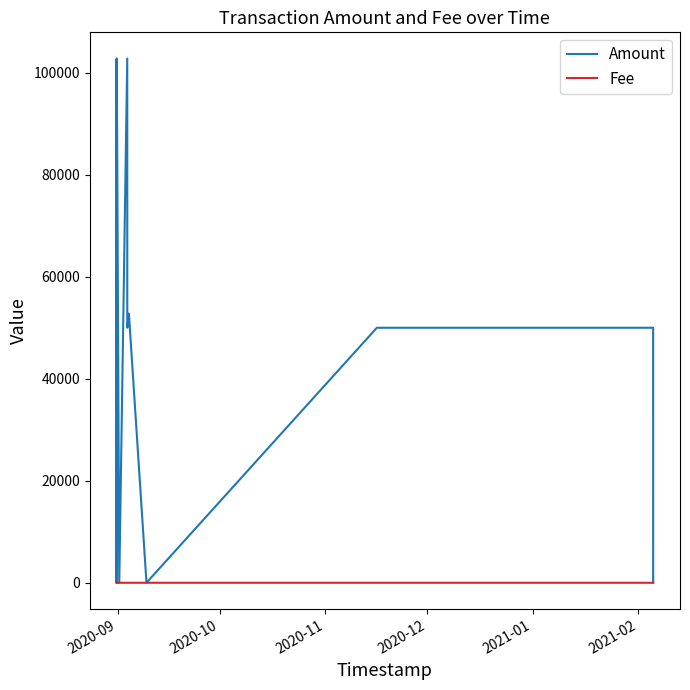

Which series has the largest total across all categories?

Amount